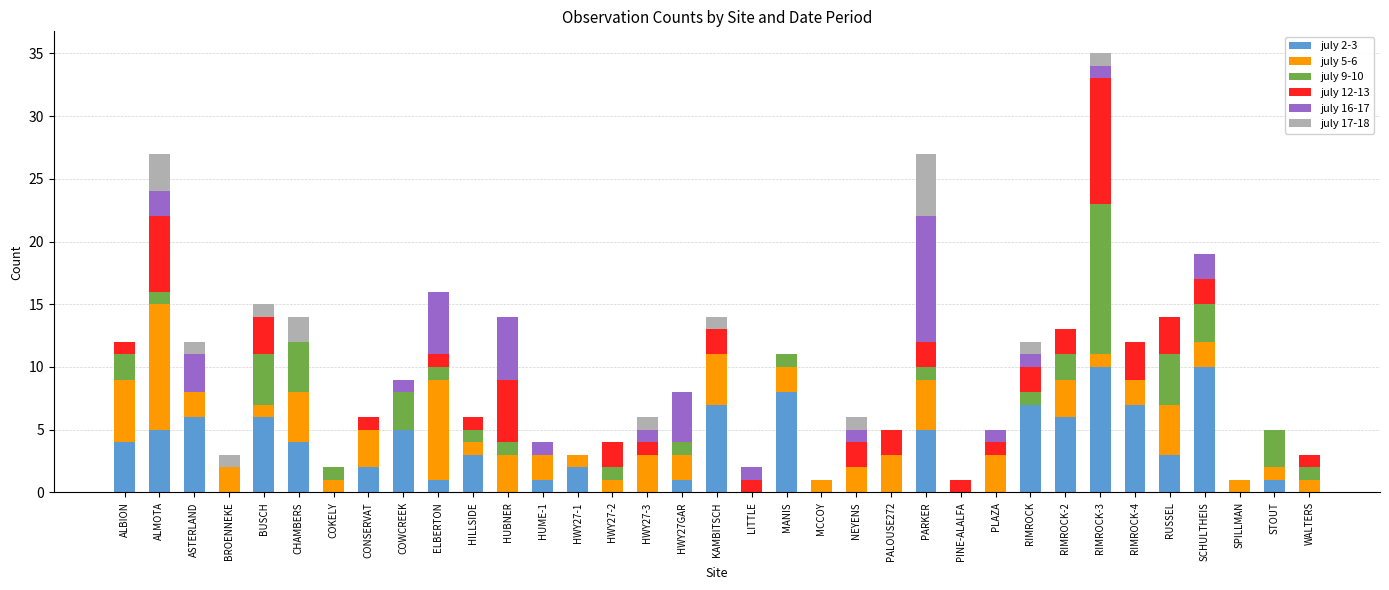

How many categories are shown in the chart?

35